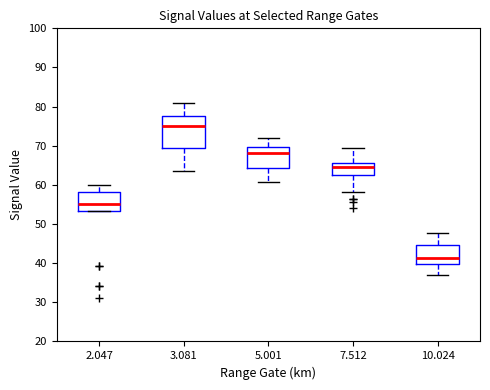

Where does the median line of the box at x = 10.024 sit on the y-axis? The values are not printed on the chart, so give them approximately, as read against the axis.

41